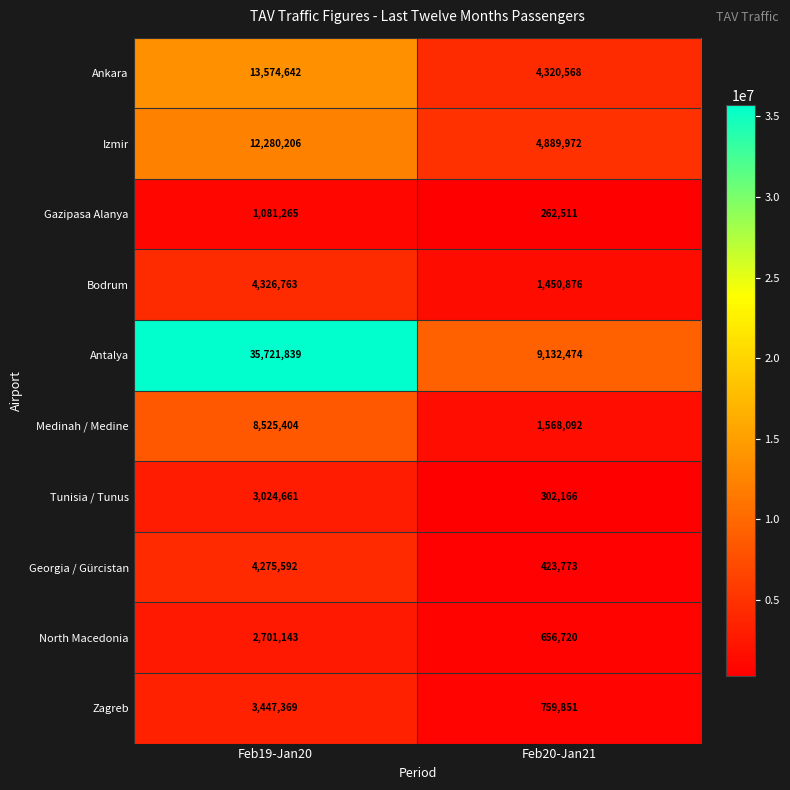

What value does the Izmir series have at Feb20-Jan21?

4889972